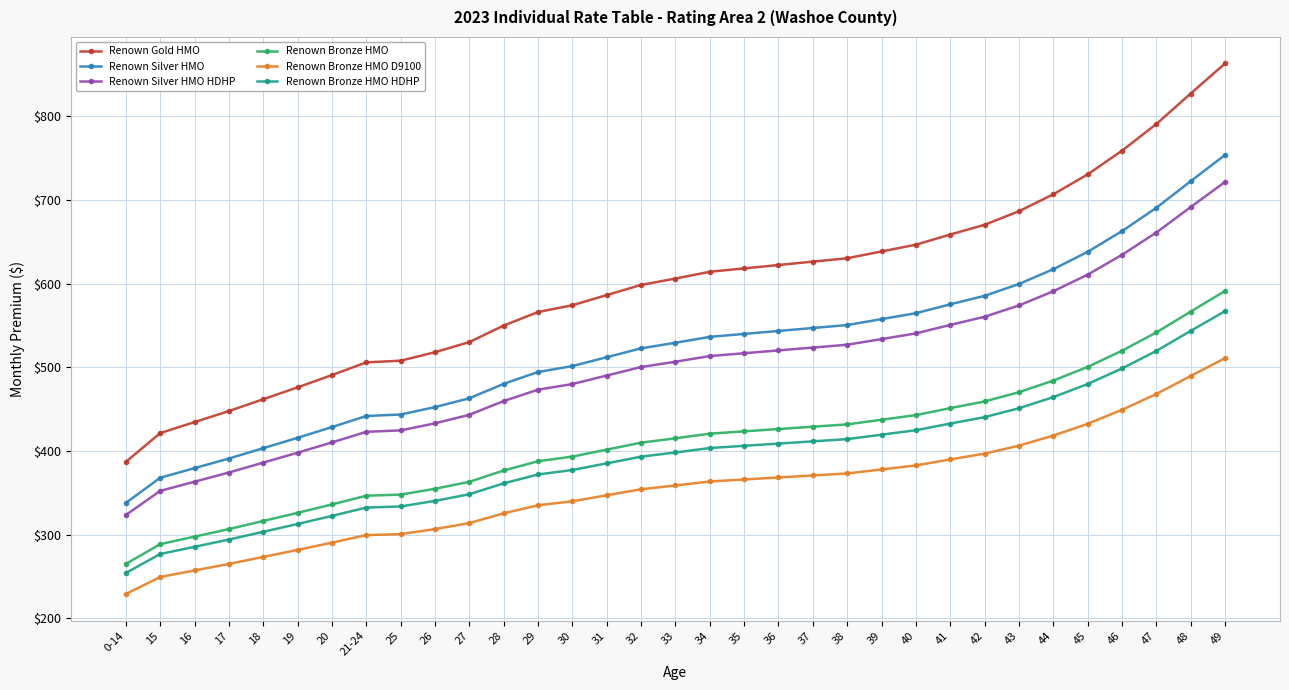

True or false: Renown Bronze HMO HDHP and Renown Silver HMO intersect in this chart.

False